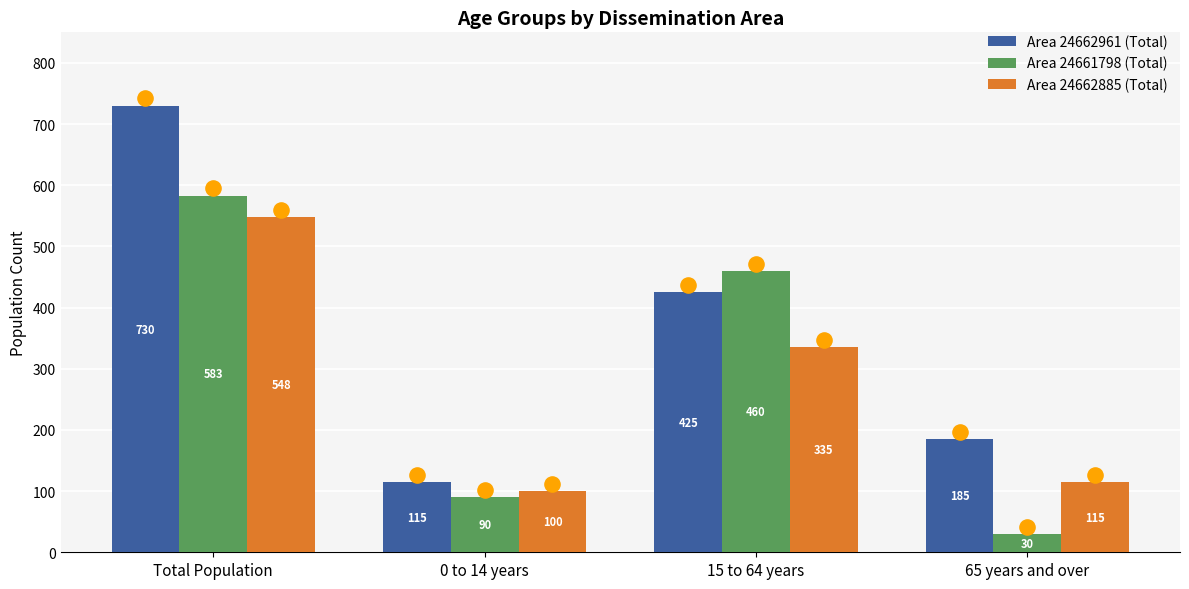

Is the value of Area 24661798 (Total) at 65 years and over greater than the value of Area 24662961 (Total) at 65 years and over?

No